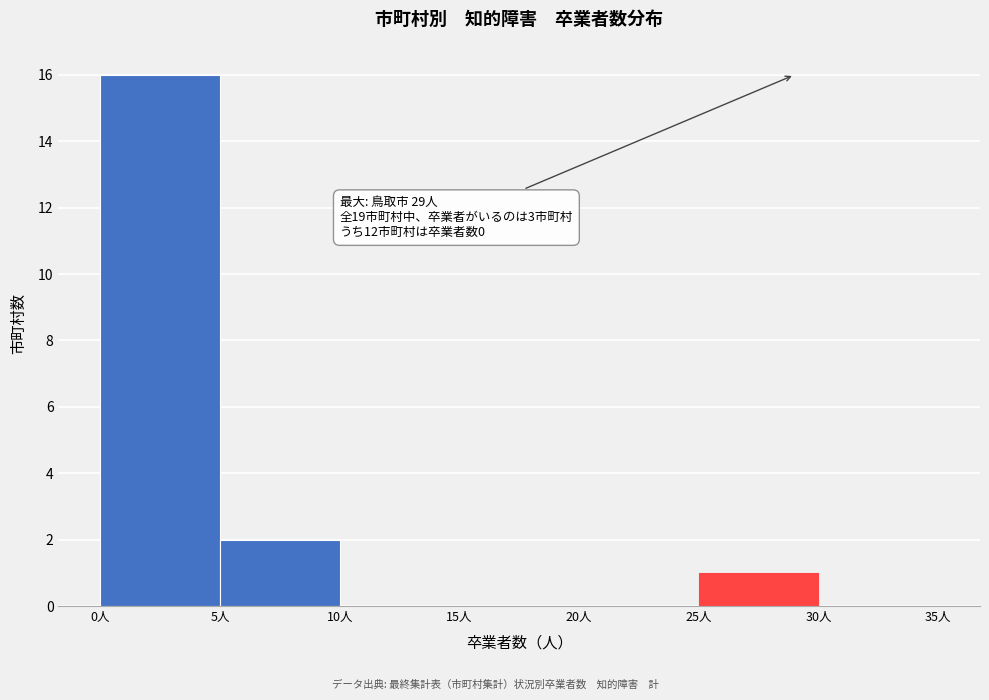

Over which range of the x-axis is the bar tallest?

0 to 5